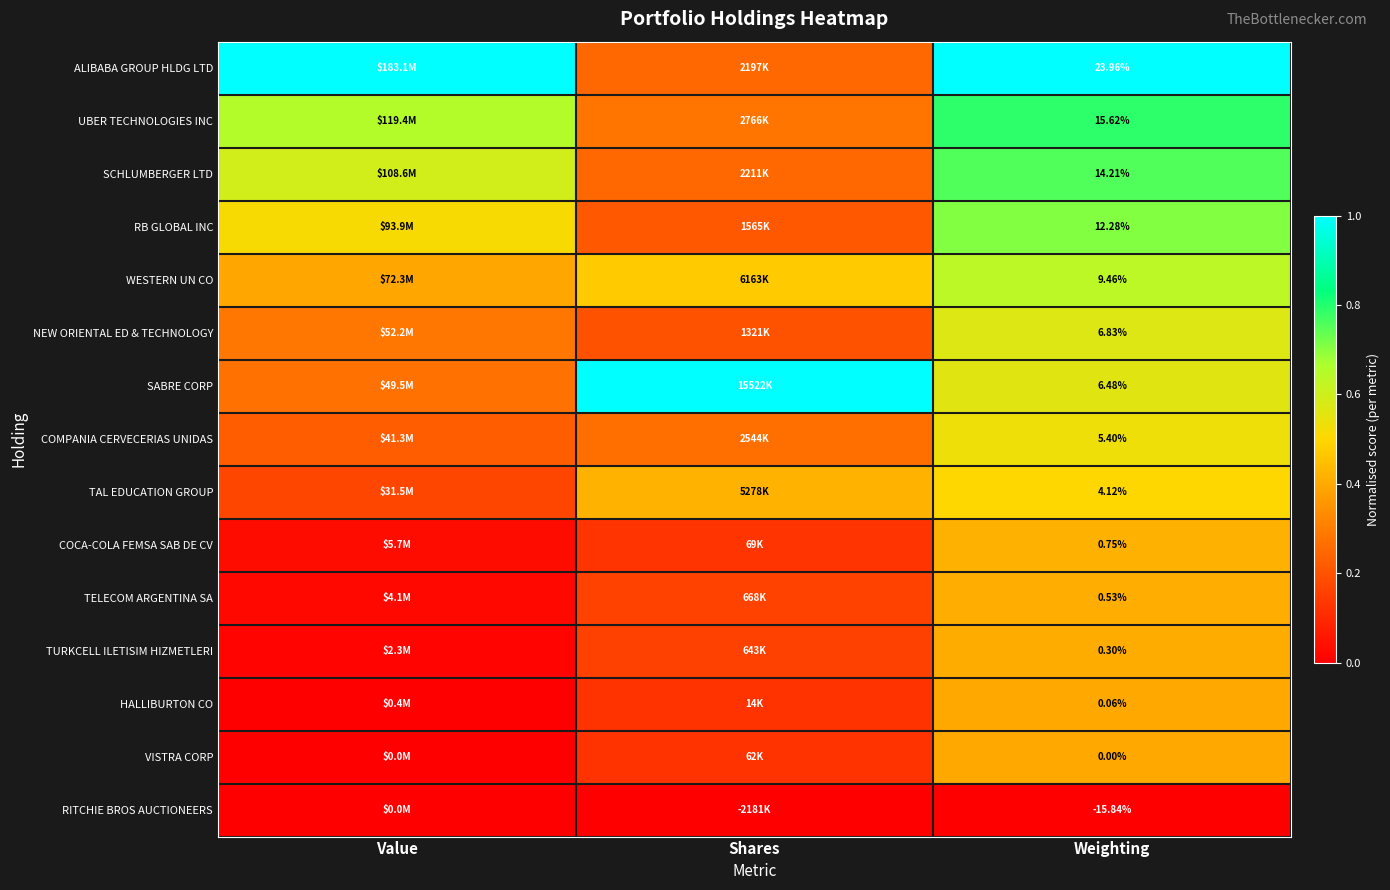

How many data points does each series have?

3